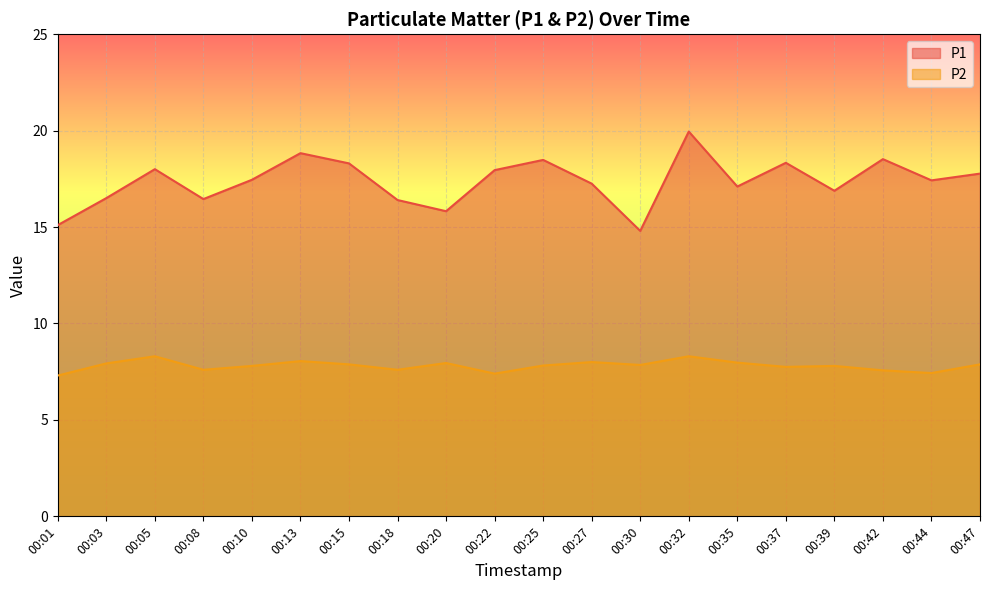

Between 00:10 and 00:47, which series saw the biggest shift?

P1